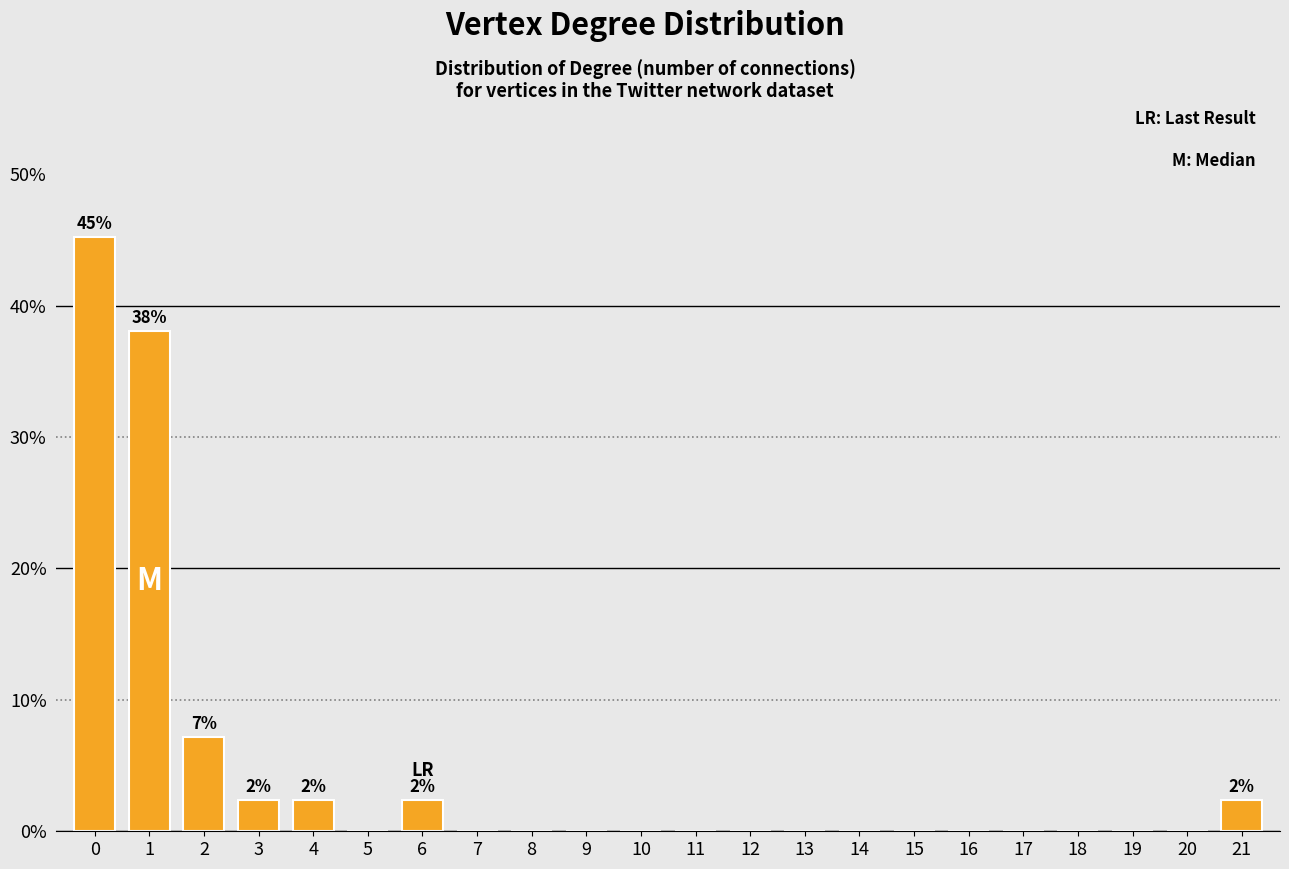

Reading left to right, extract all data points from this chart.

0=45.2	1=38.1	2=7.1	3=2.4	4=2.4	5=0.0	6=2.4	7=0.0	8=0.0	9=0.0	10=0.0	11=0.0	12=0.0	13=0.0	14=0.0	15=0.0	16=0.0	17=0.0	18=0.0	19=0.0	20=0.0	21=2.4